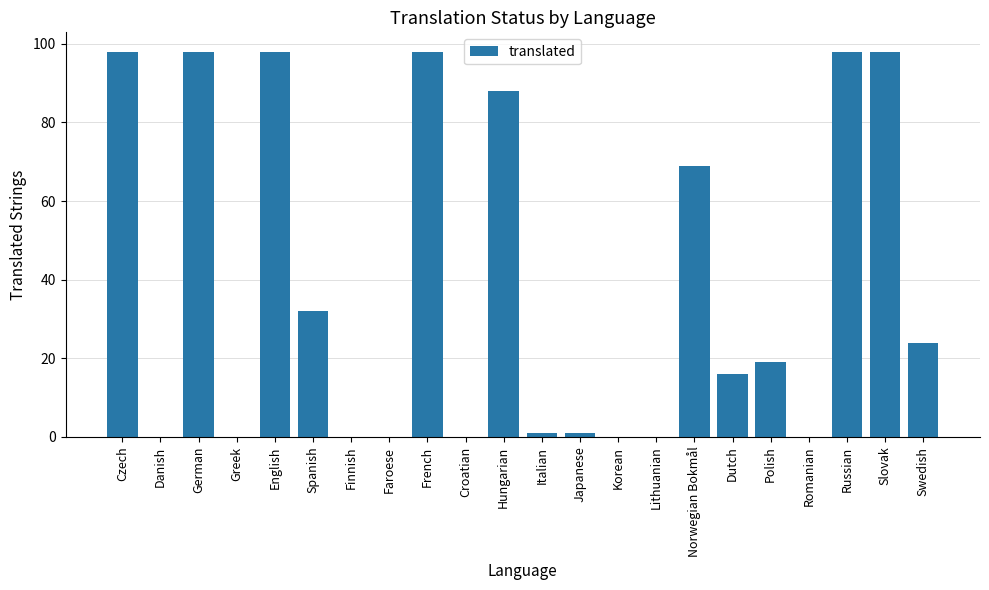

Between Faroese and Norwegian Bokmål, which is larger?

Norwegian Bokmål